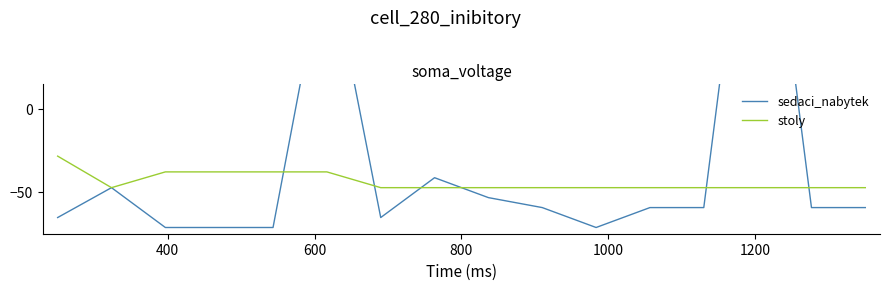

What is the highest value of the stoly series?

-28.2